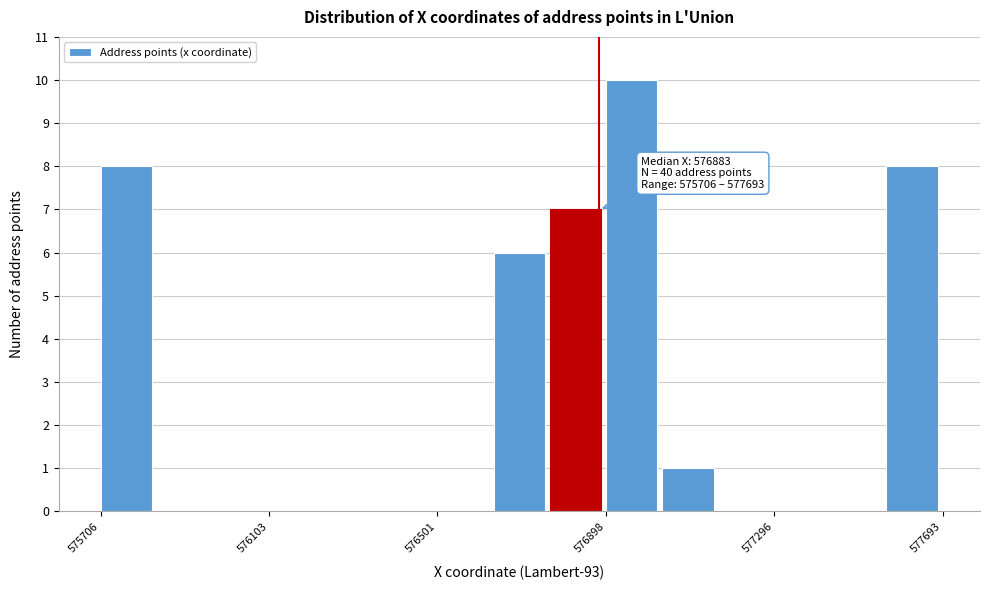

Read against the x-axis, roughly where is the centre of the tallest bar?

576950